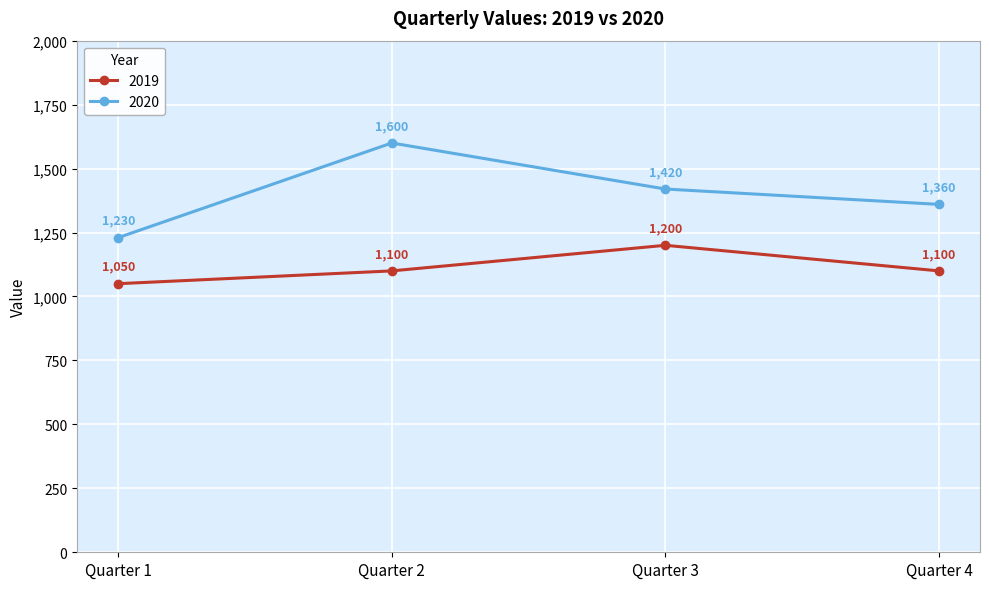

True or false: 2019 has a value of 1050 at Quarter 1.

True